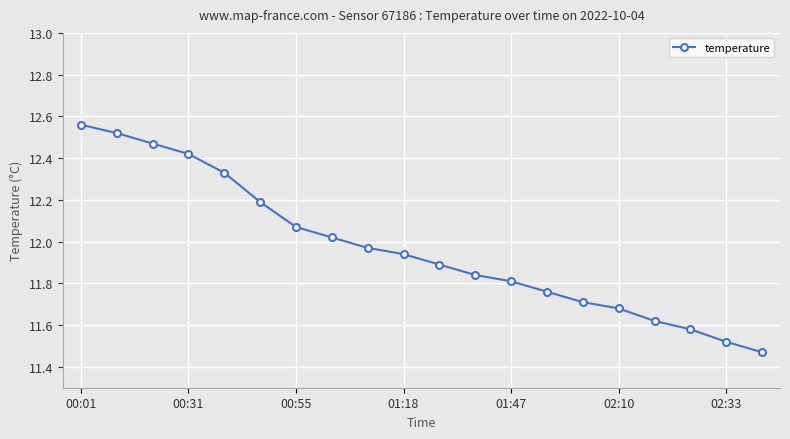

True or false: there are more than 2 points higher than both neighbors.

False